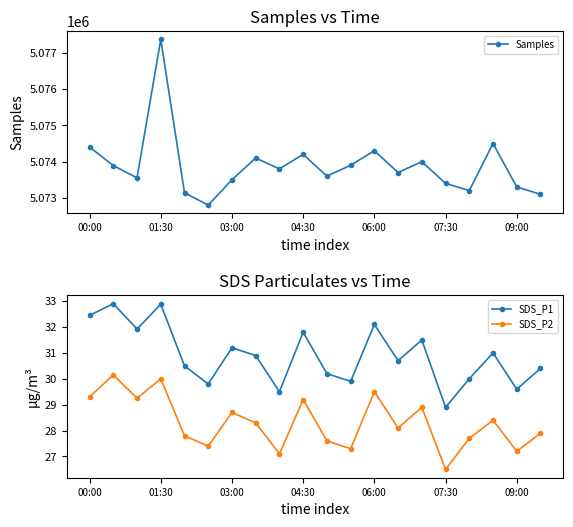

What is the approximate value of SDS_P1 at 07:30?

28.9